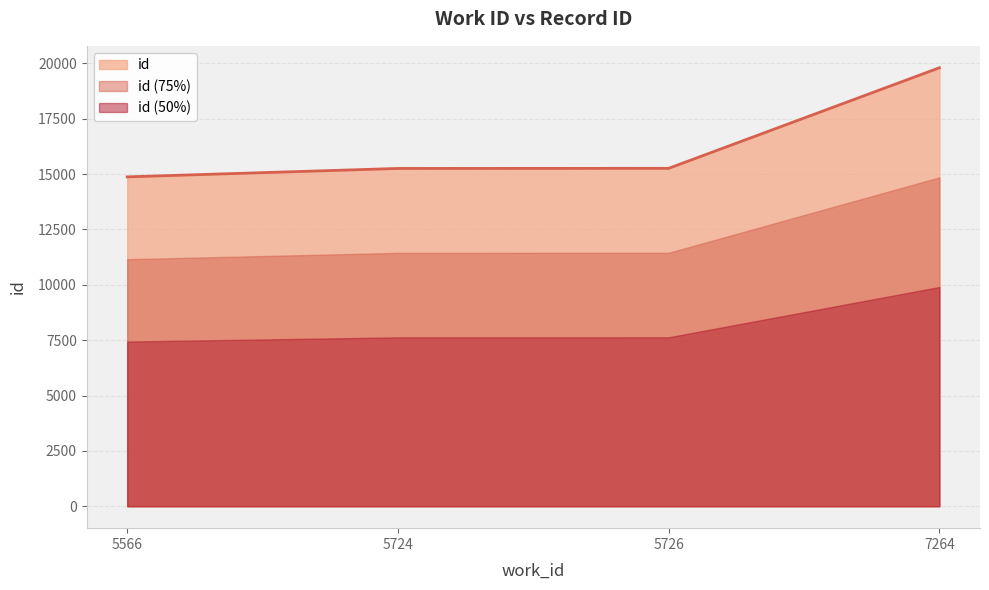

Reading right to left, what are all the values shown in this chart?

19802	15260	15255	14875